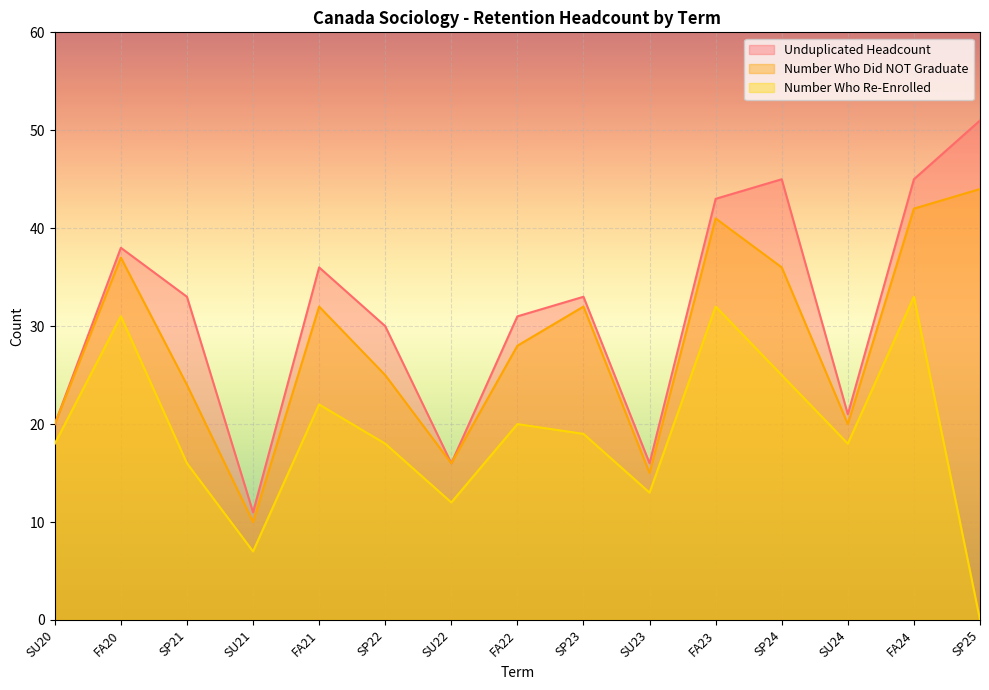

What is the average value of the Number Who Did NOT Graduate series?

28